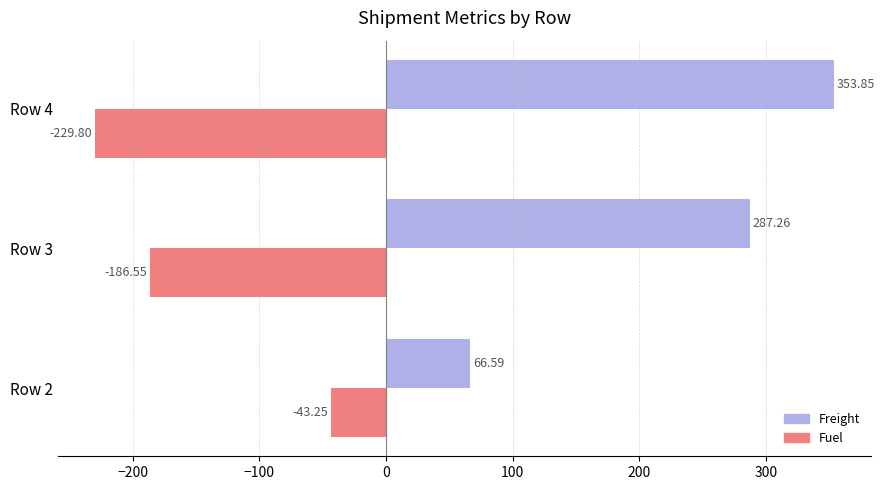

Is the value of Freight at Row 3 greater than the value of Fuel at Row 4?

Yes